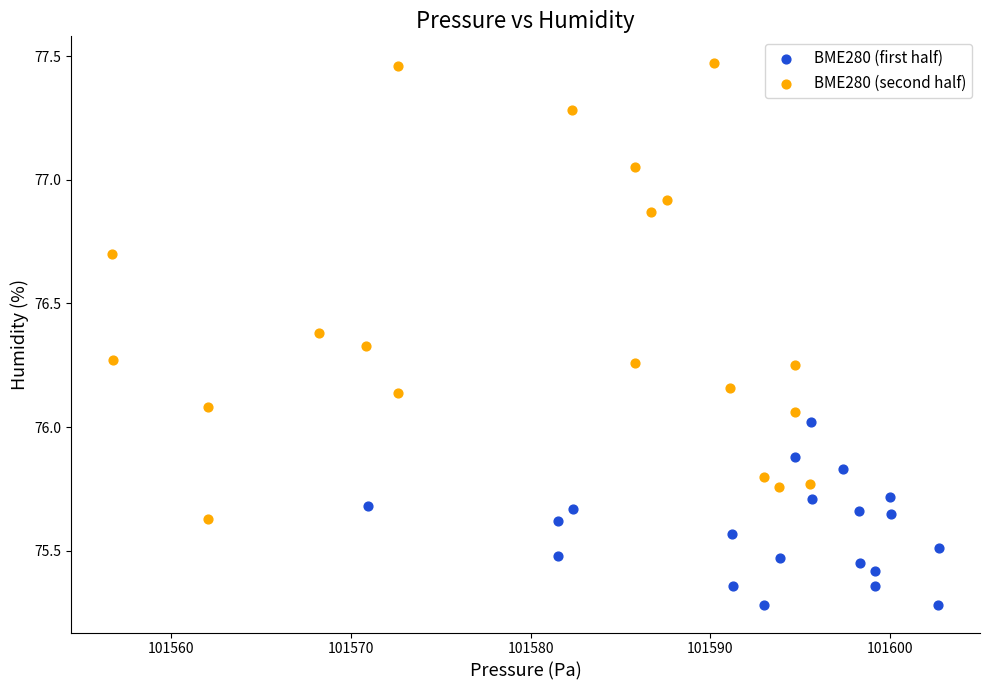

Which series has the widest spread of Y values?

BME280 (second half)